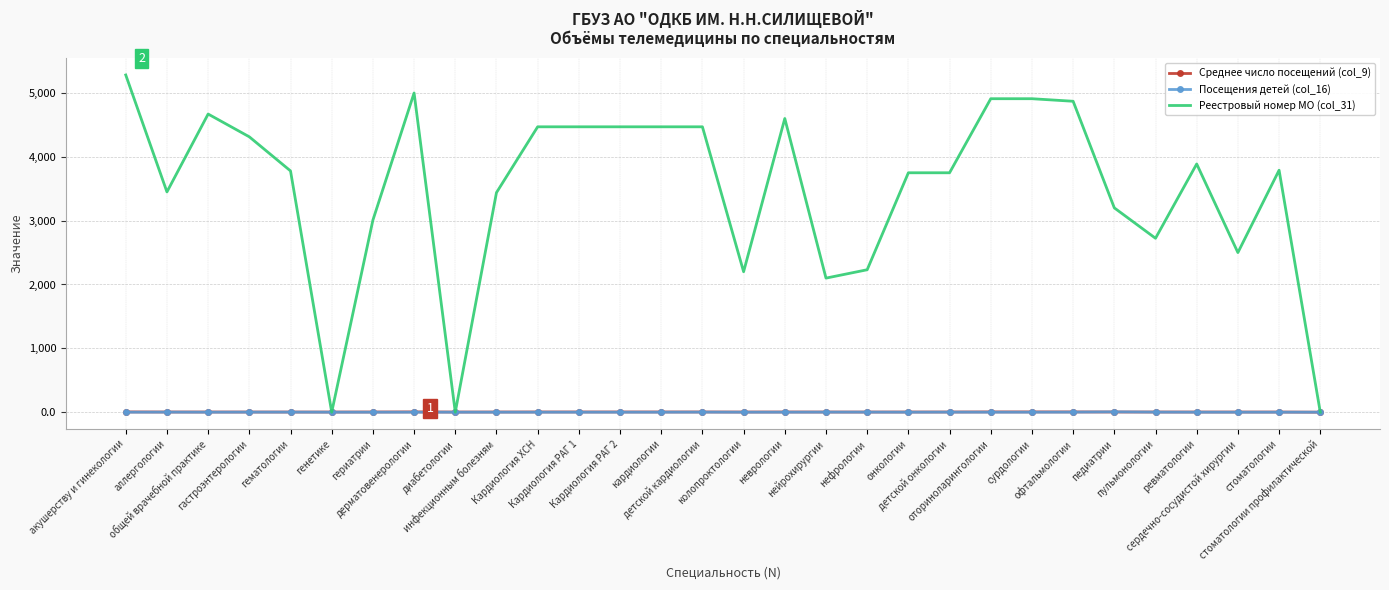

Which series has the widest spread of values?

Реестровый номер МО (col_31)